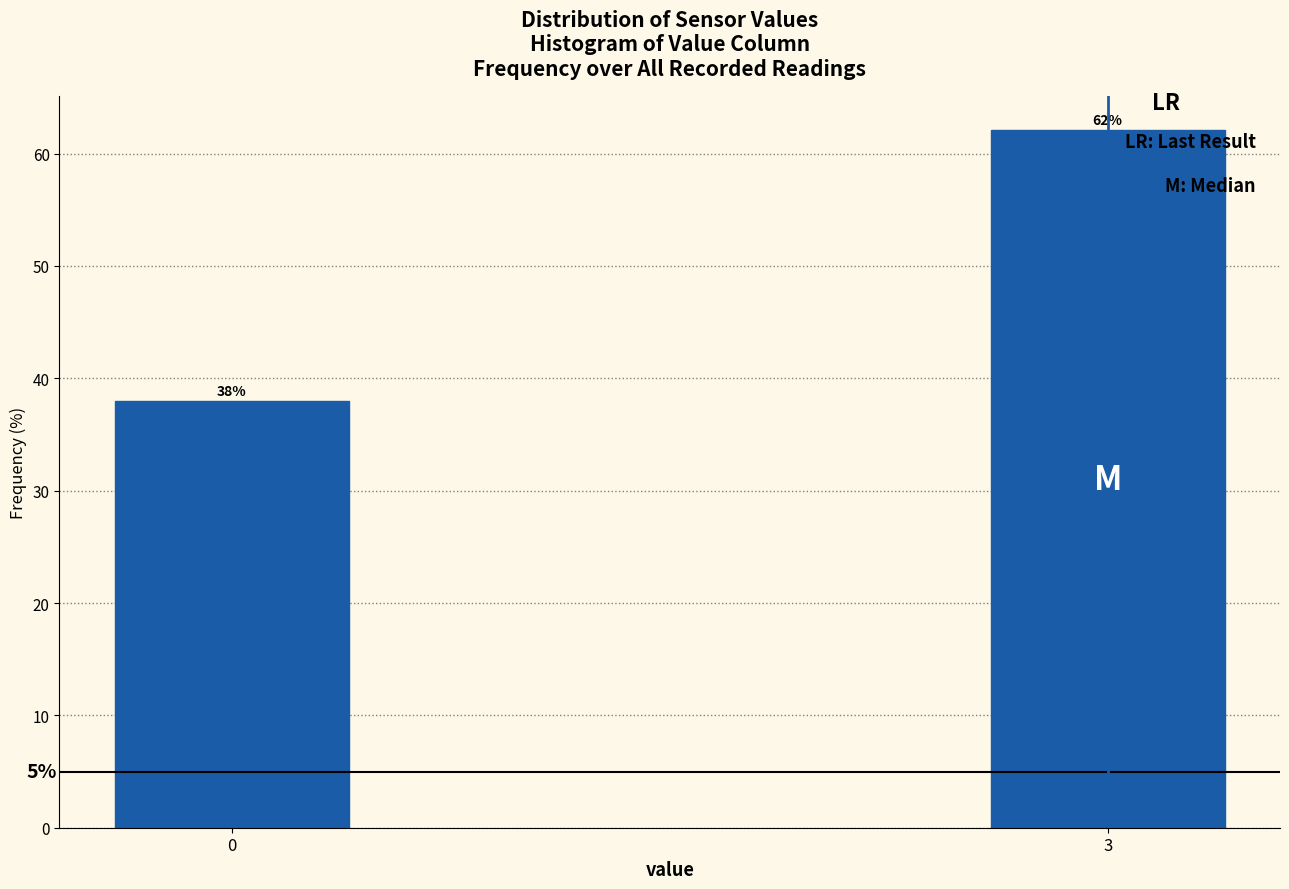

What is the ratio of the value at 3 to the value at 0?

1.6